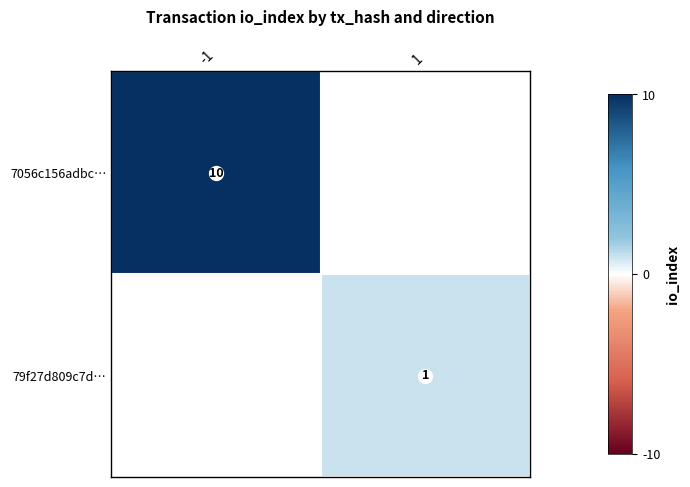

Count the number of data series in this chart.

2